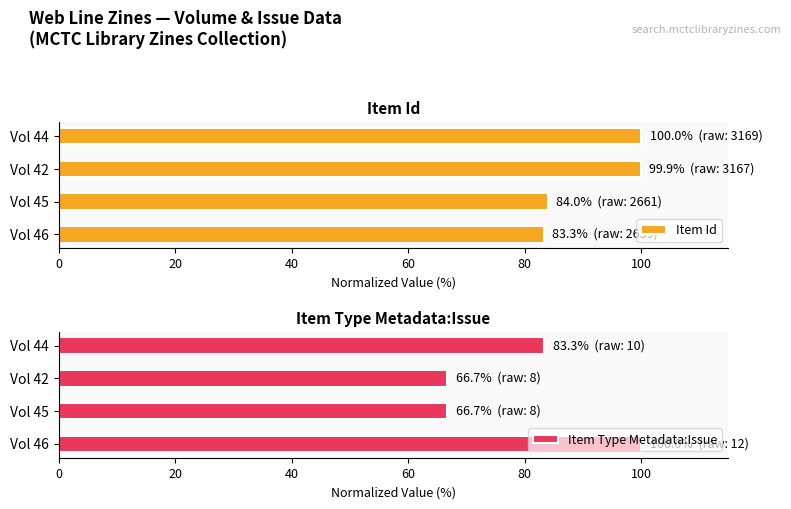

What is the difference between the second highest and minimum values in the Item Id series?

16.7